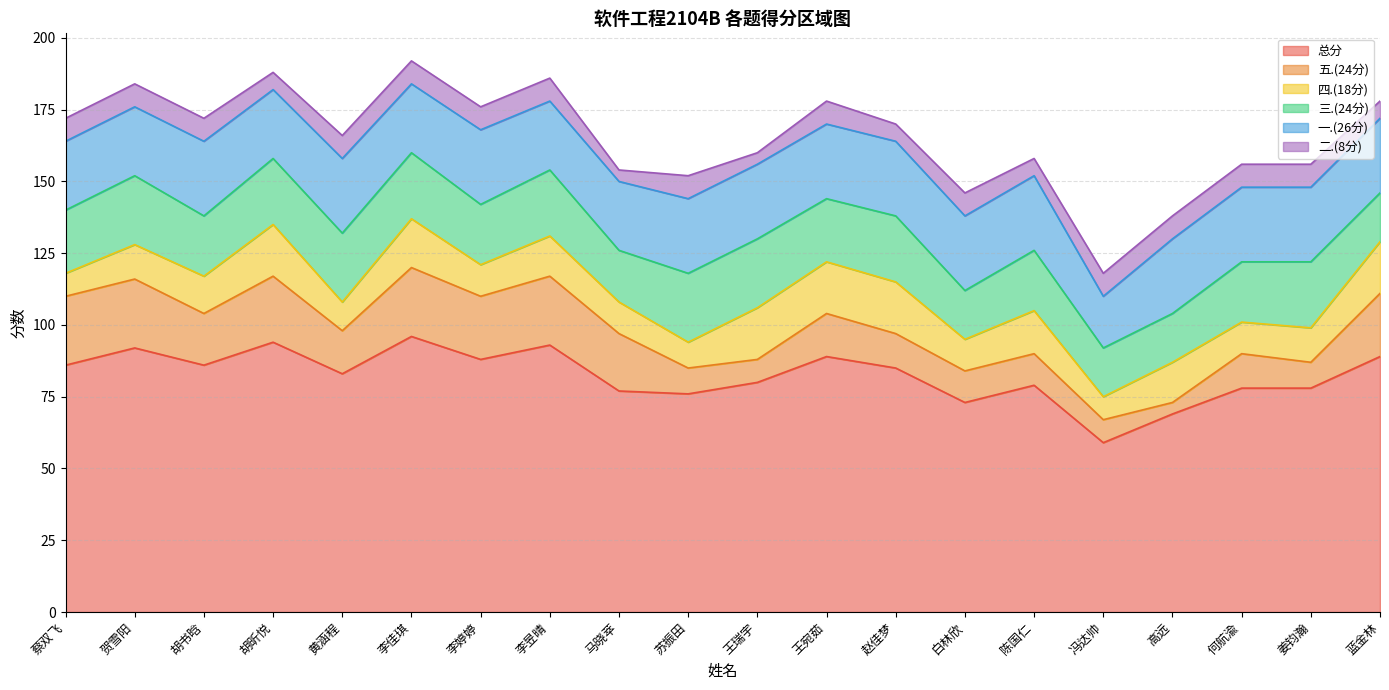

True or false: 五.(24分) has a value of 9 at 苏振田.

True